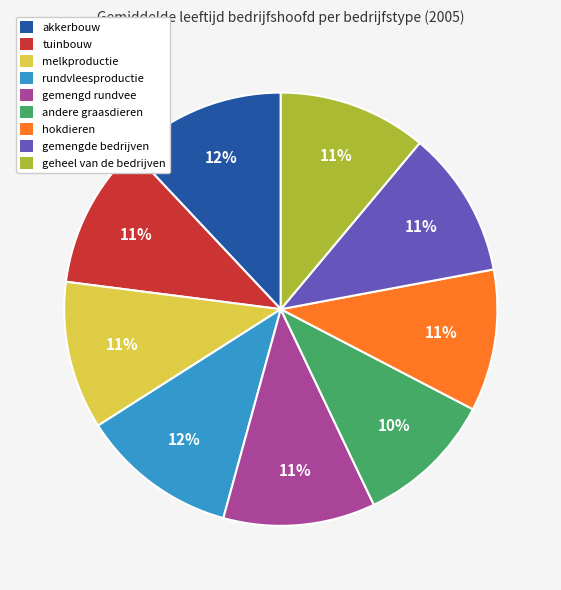

True or false: andere graasdieren accounts for 1% of the total.

False